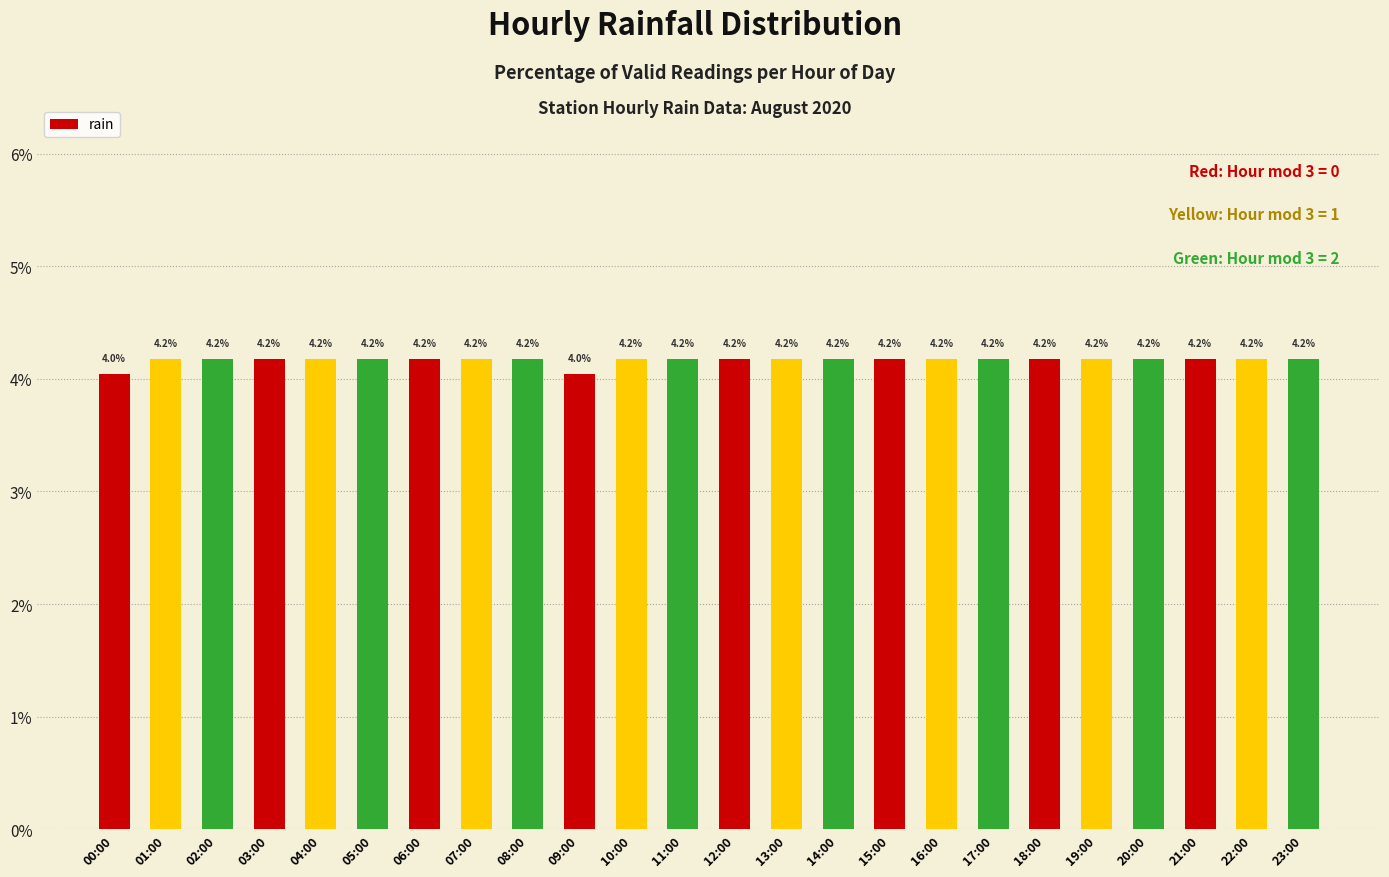

What is the average value?

4.2